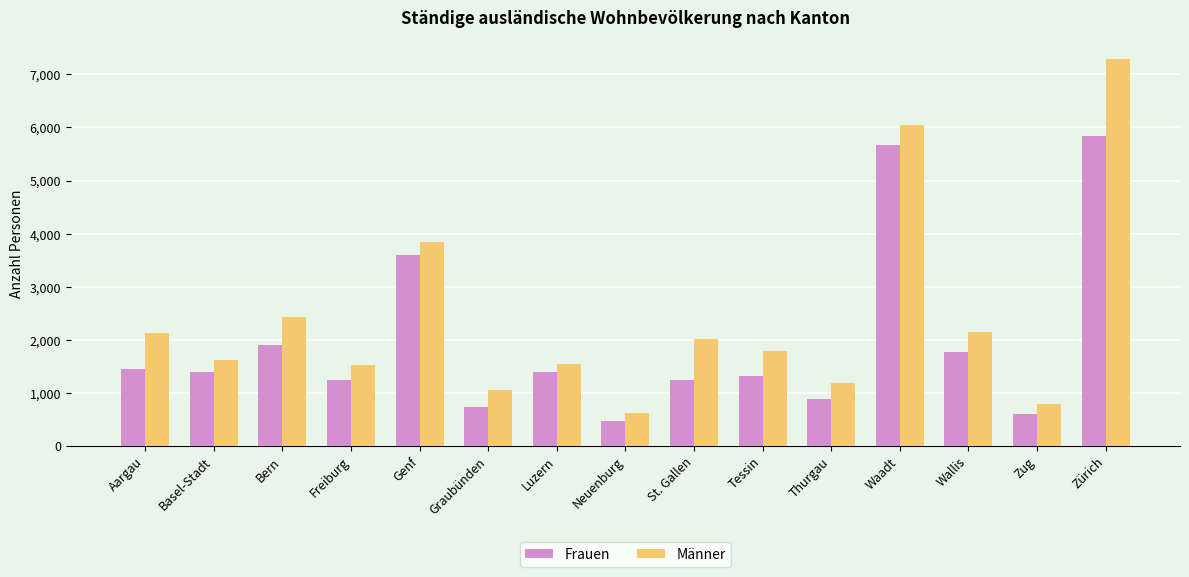

How many bars are there in total?

30